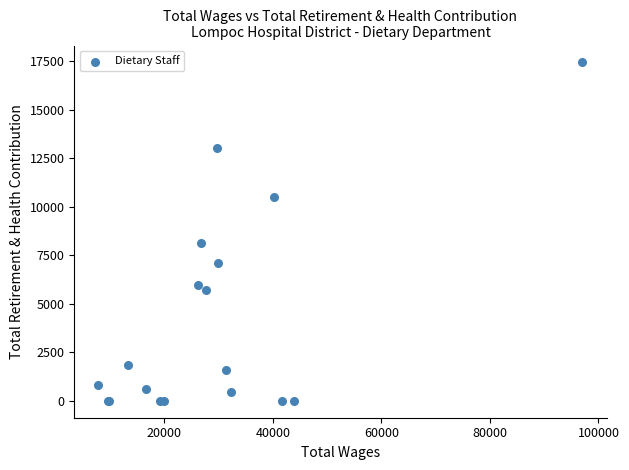

What Y value in the scatter plot is closest to 8716?

8115